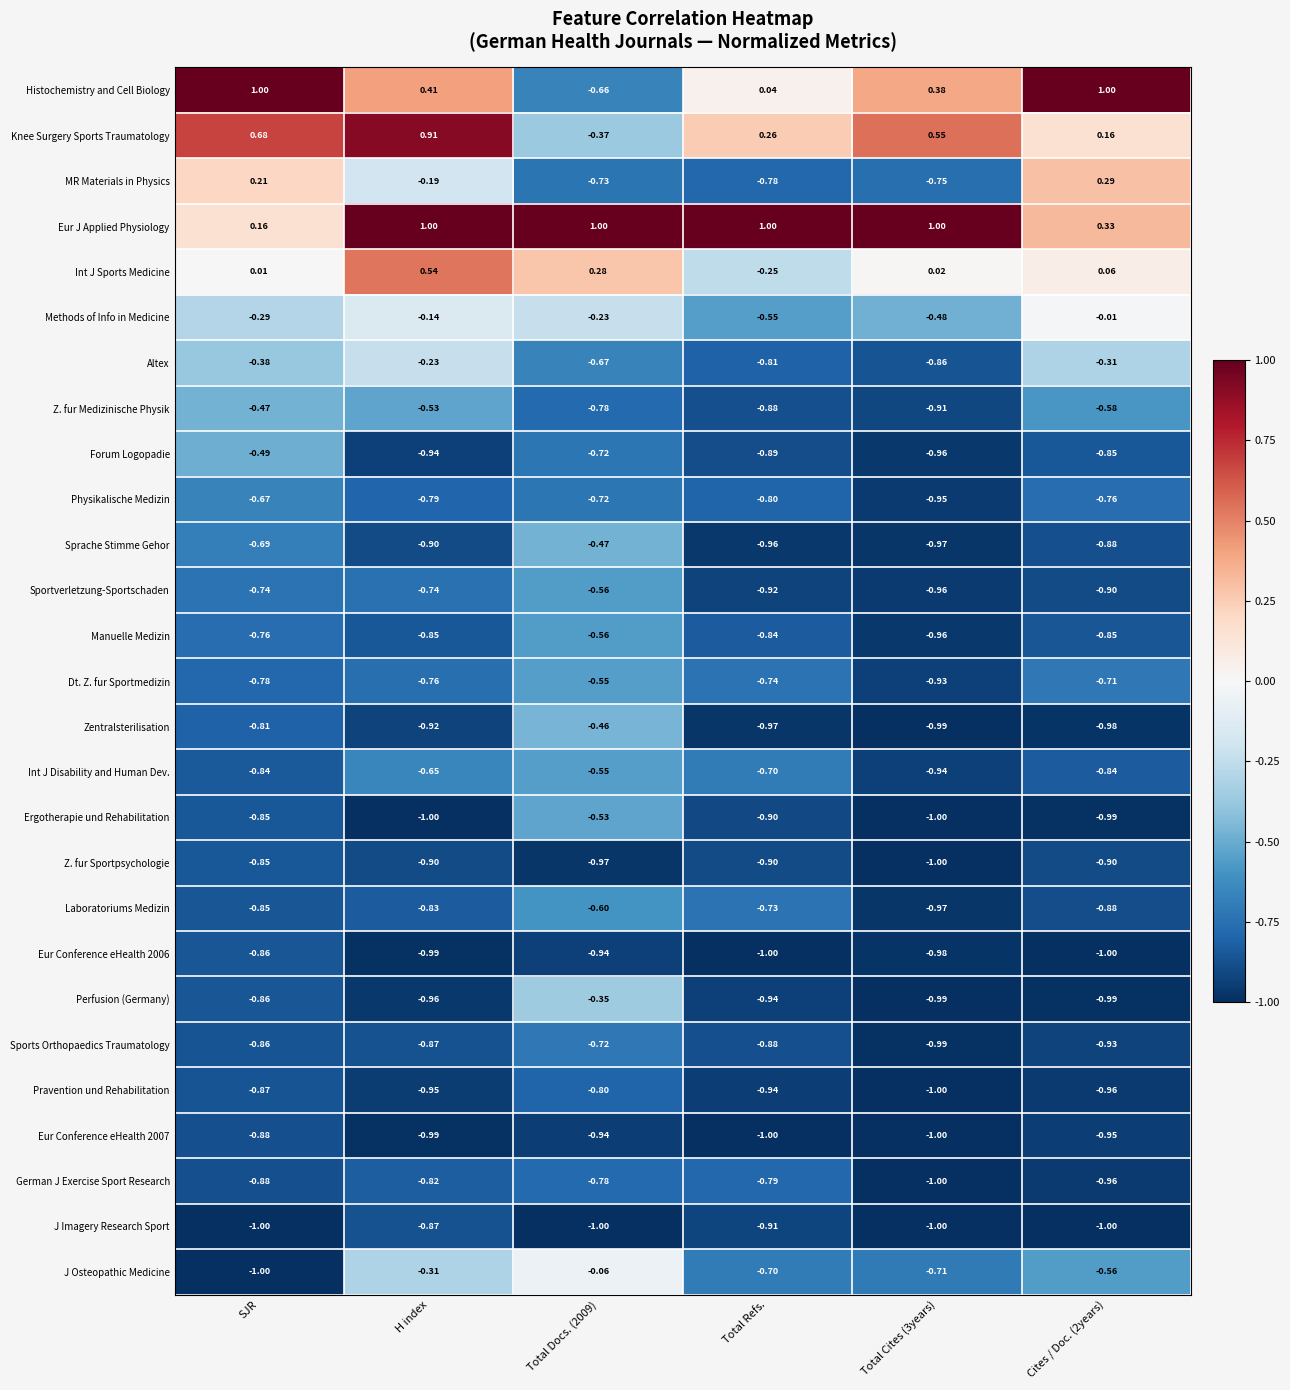

At which label does Z. fur Medizinische Physik reach its peak?

SJR